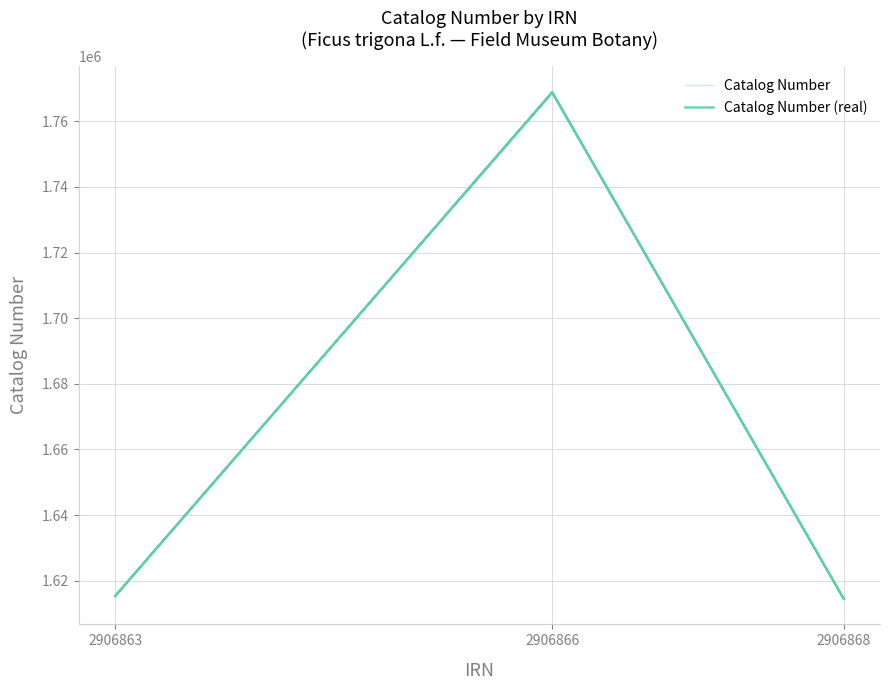

How many data points in Catalog Number (real) are above 1615320?

1